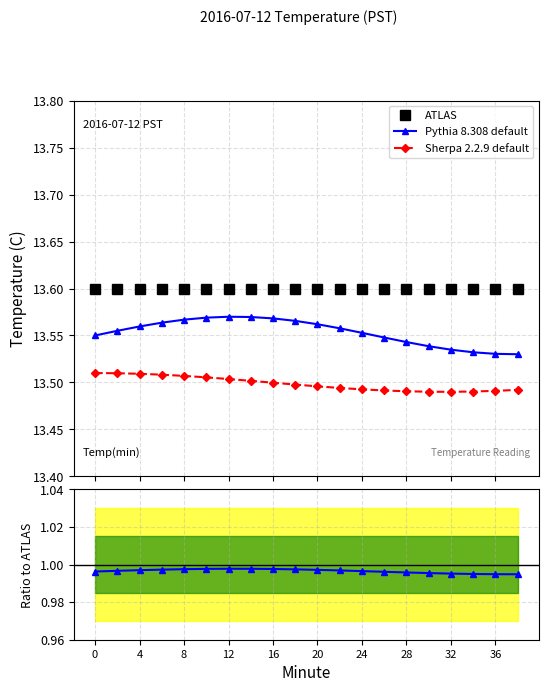

How many interior local peaks does the Pythia 8.308 default series have?

1